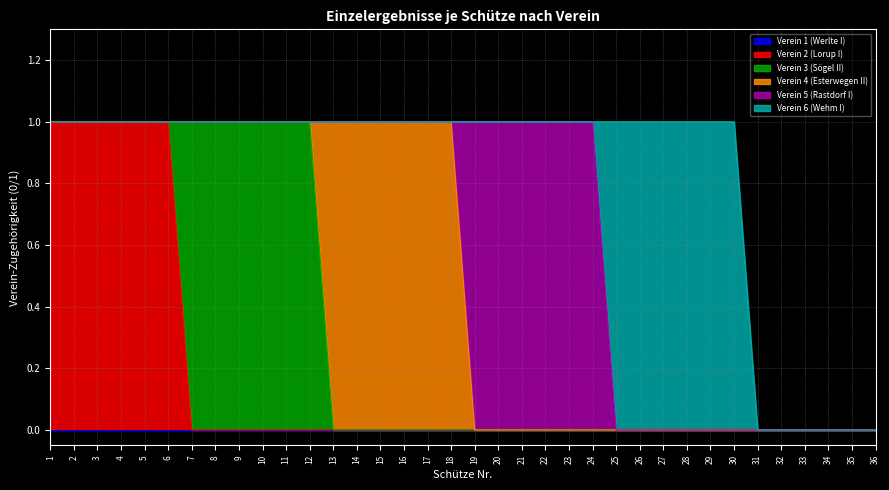

True or false: Verein 3 (Sögel II) has more than 1 points higher than both neighbors.

False